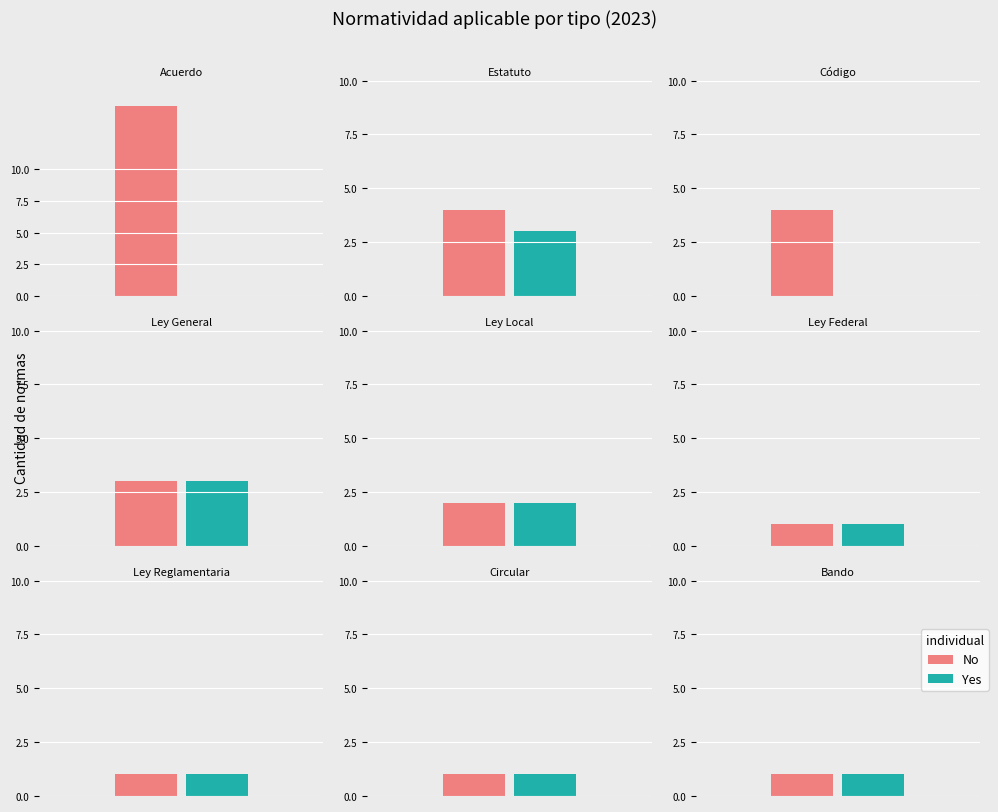

At how many categories does at least one series exceed 4?

1